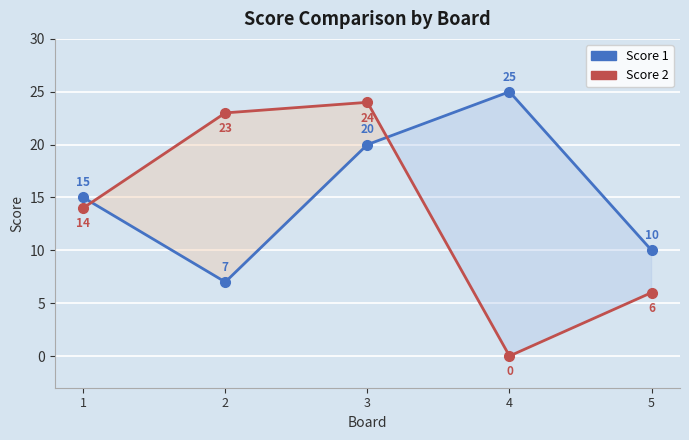

Which series has the largest total across all categories?

Score 1